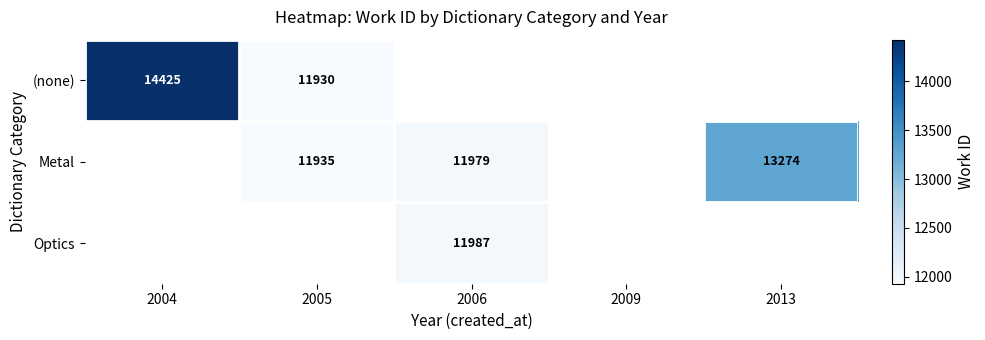

What is the sum of the Metal values at 2013 and 2006?

25253